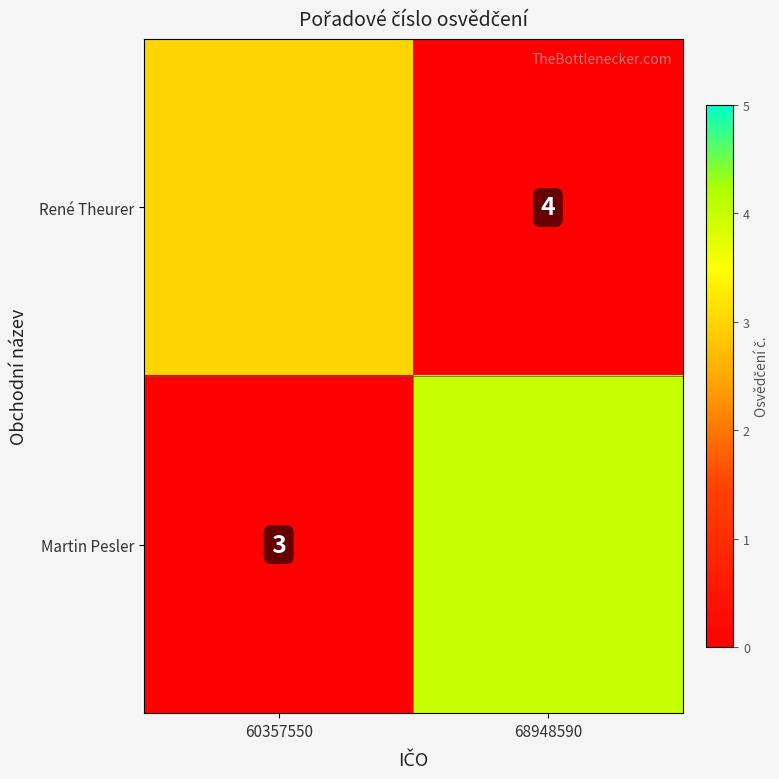

Which series has the largest range (max minus min)?

Martin Pesler